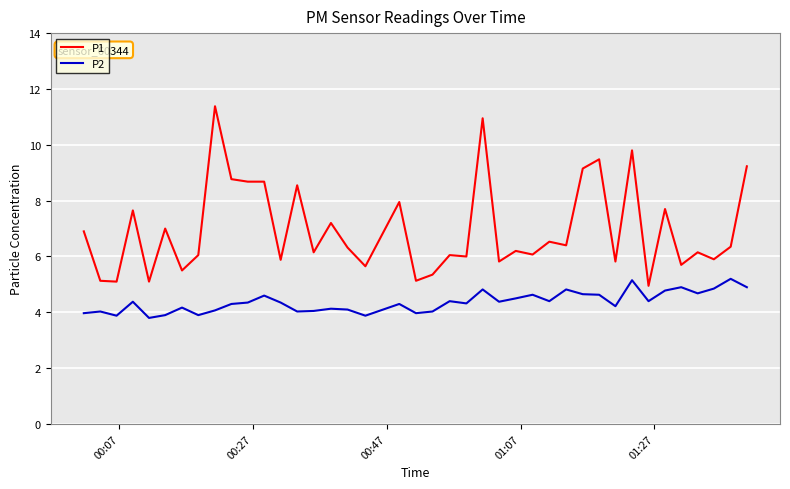

True or false: P2 and P1 intersect in this chart.

False